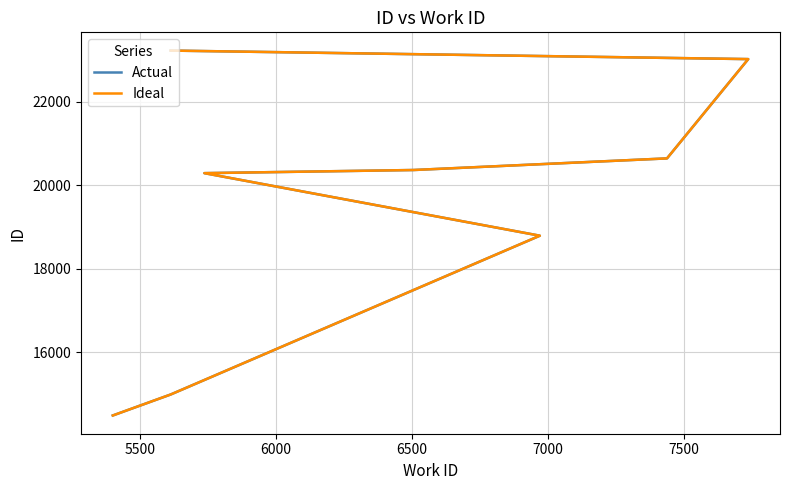

True or false: Ideal and Actual cross at least once.

False